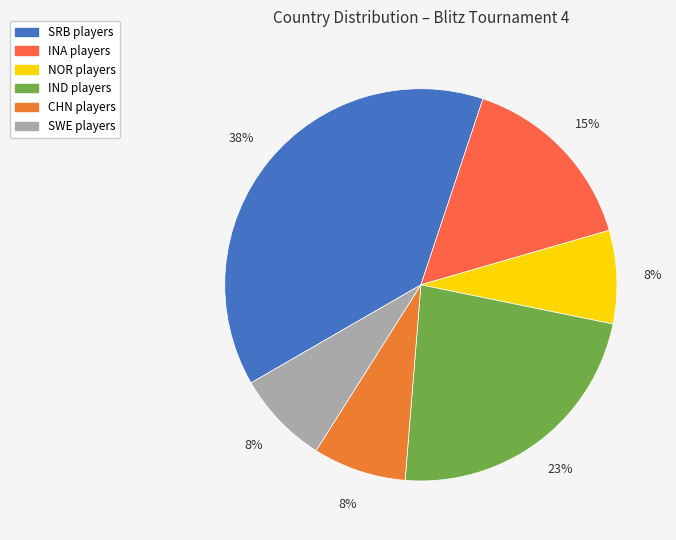

To the nearest percent, what portion does CHN represent?

8%